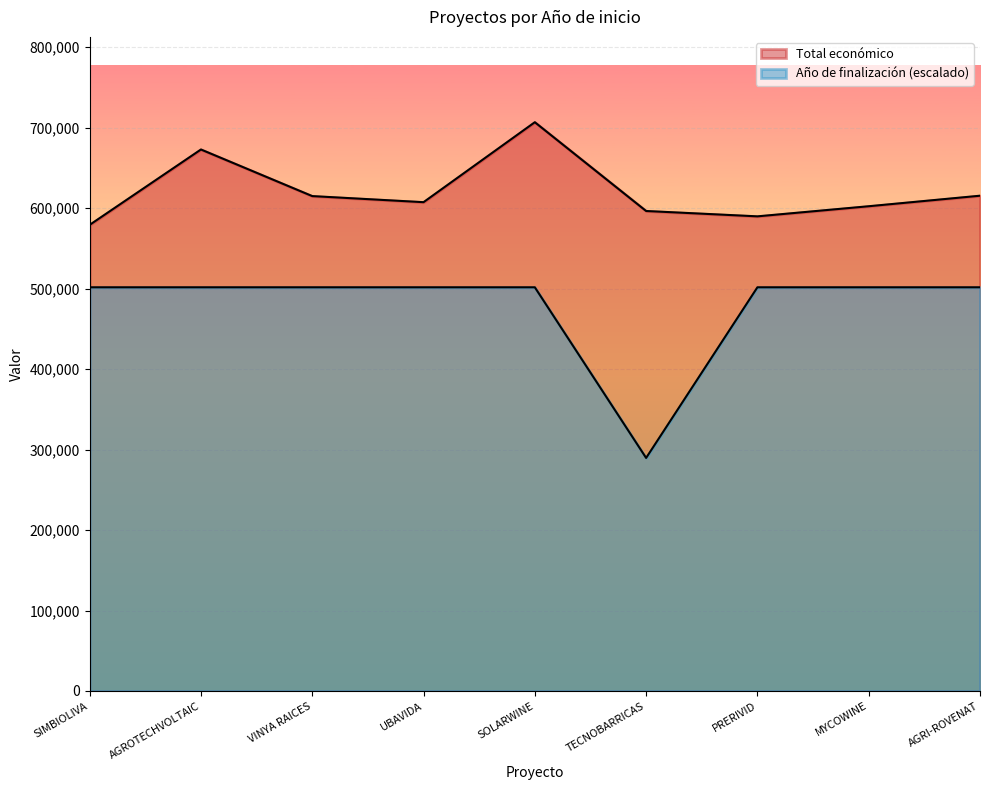

True or false: Año de finalización has more than 0 points higher than both neighbors.

False